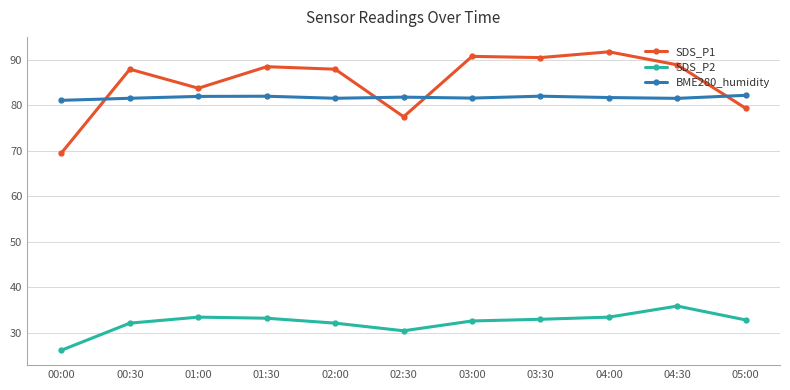

True or false: BME280_humidity and SDS_P2 cross at least once.

False